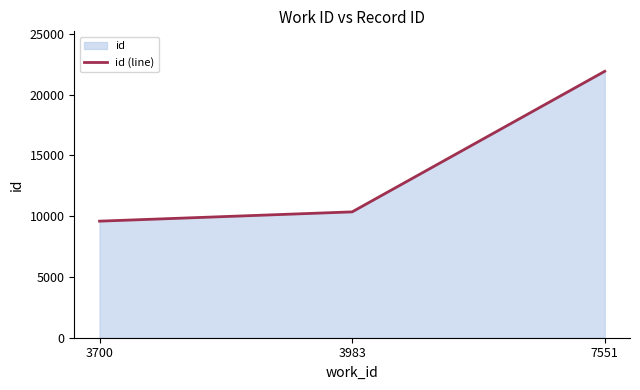

Which category has the lowest value across all series?

3700